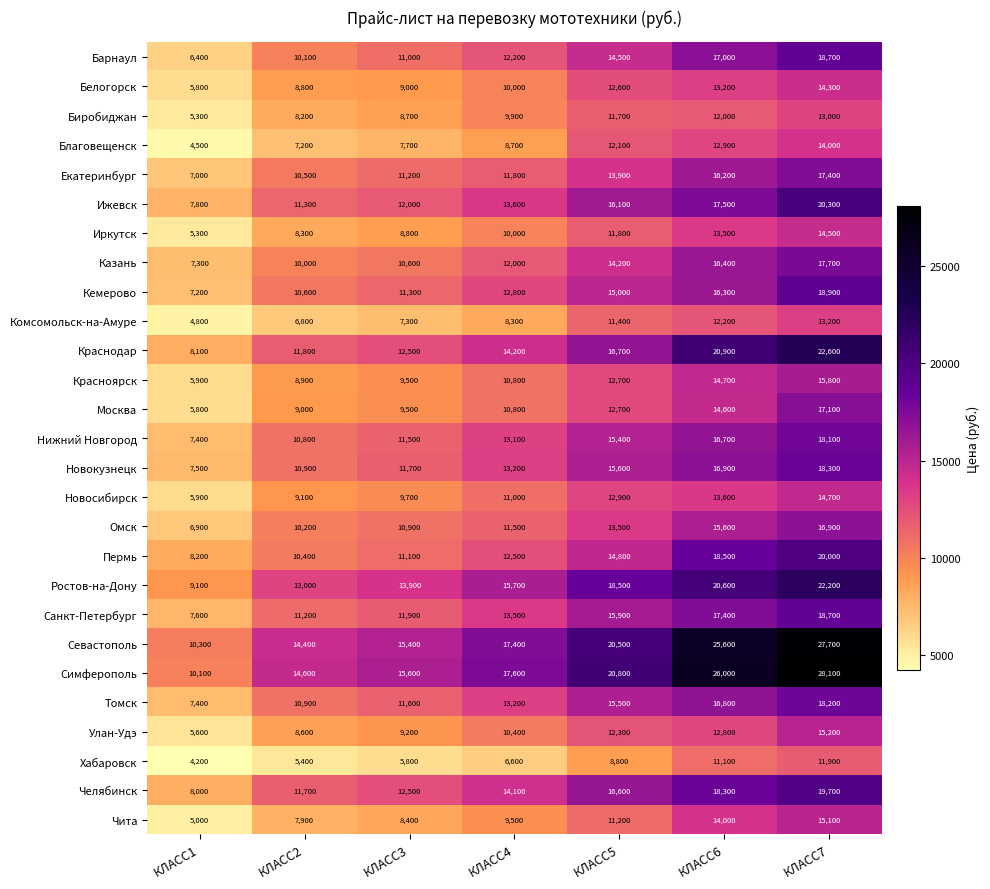

At which label does Нижний Новгород reach its peak?

КЛАСС7